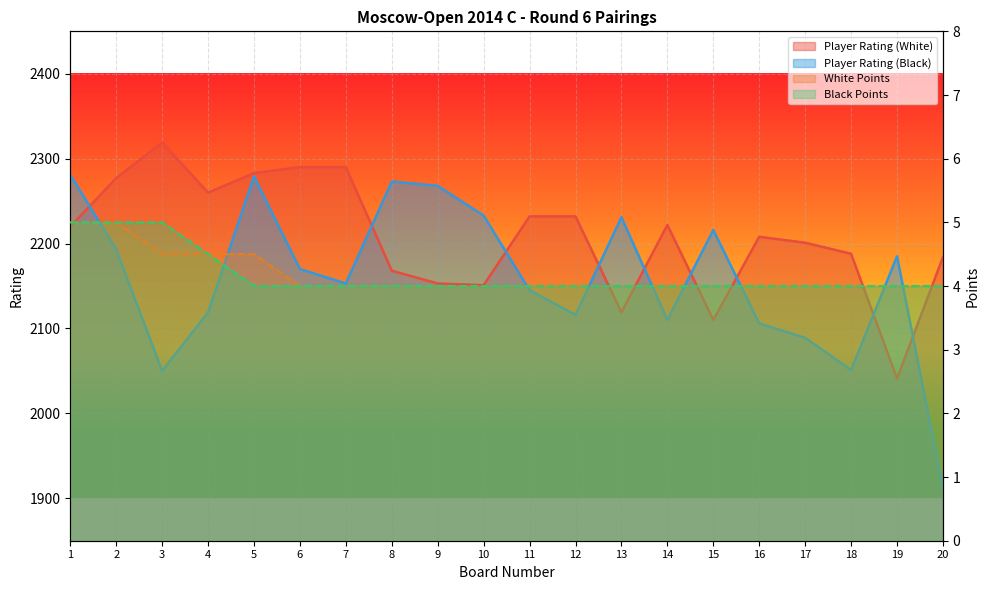

The value of White Points at 7 is 4.0. True or false?

True